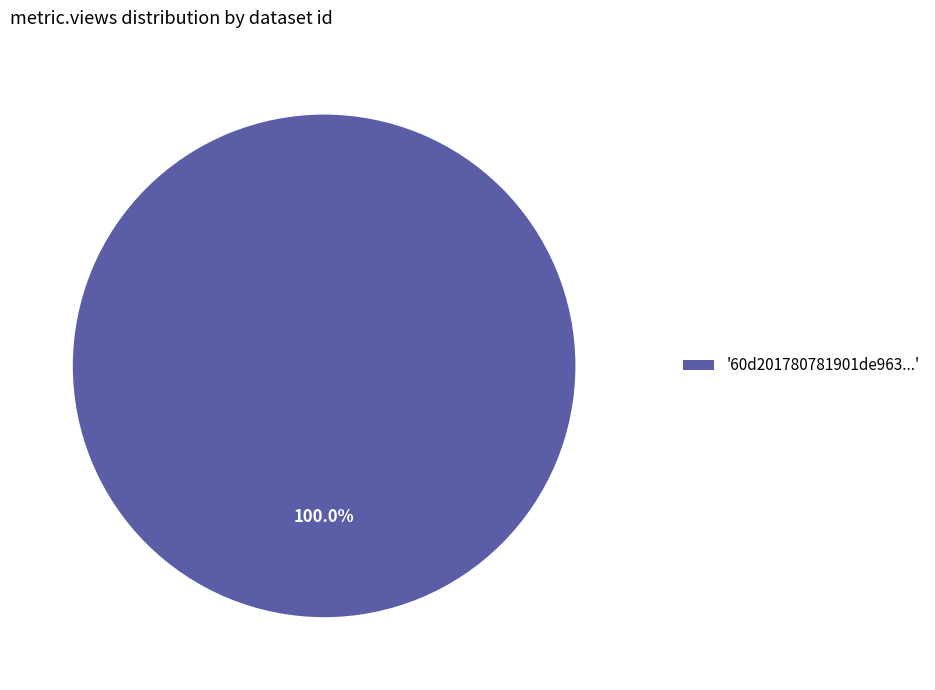

Rank the categories by value from highest to lowest.

'60d201780781901de963...'